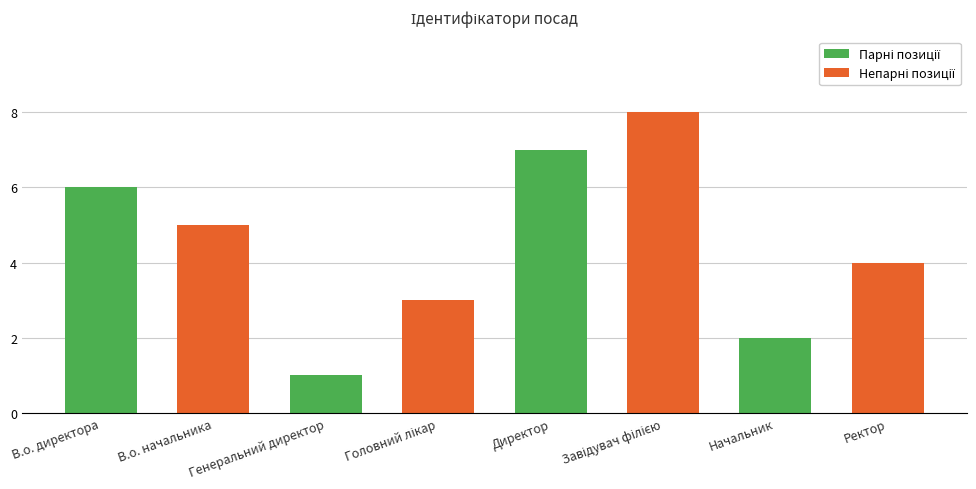

What position from the left is Директор?

5